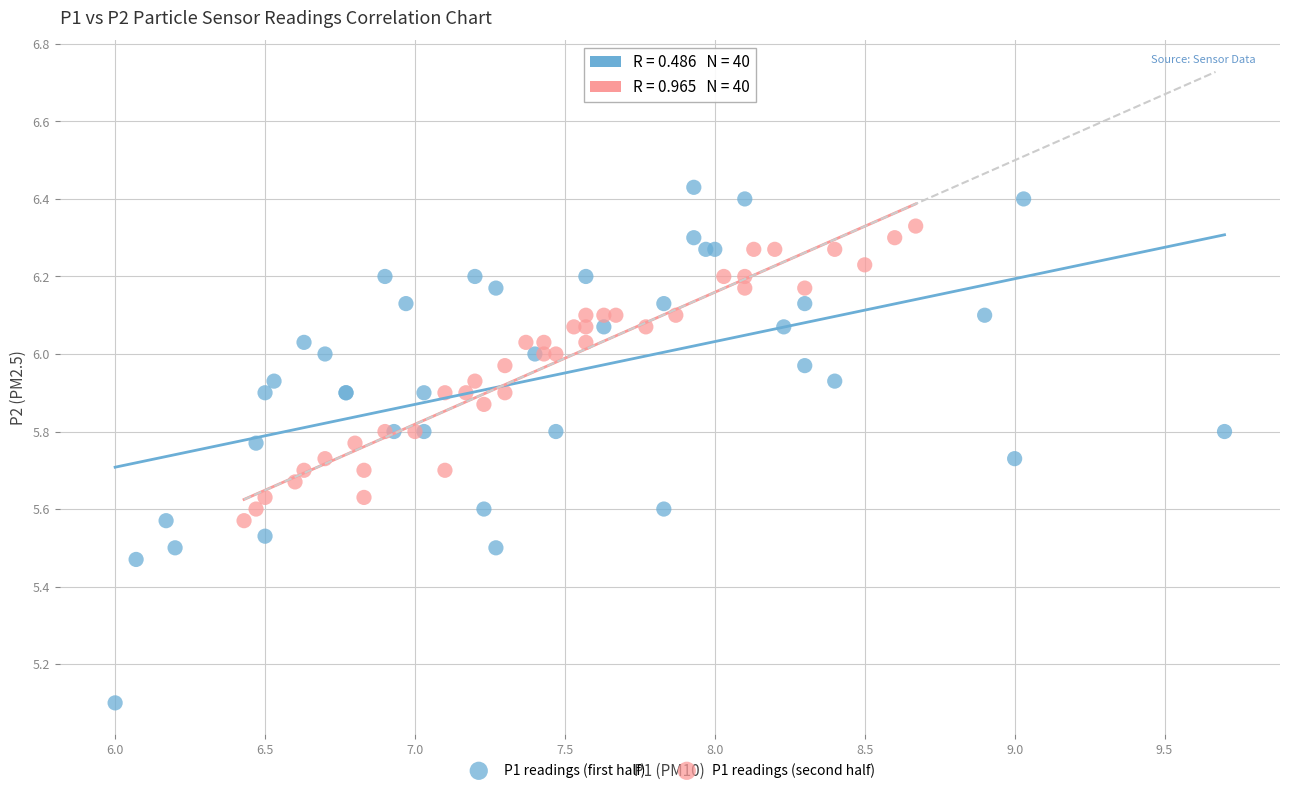

Which series contains the lowest Y value?

P1 readings (first half)